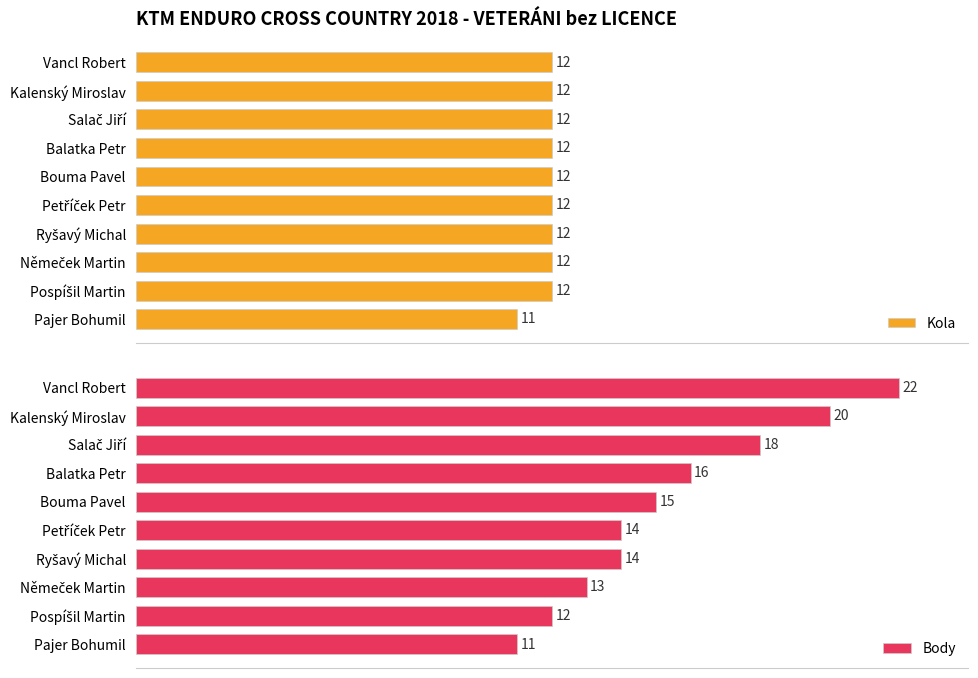

What is the lowest value of the Kola series?

11